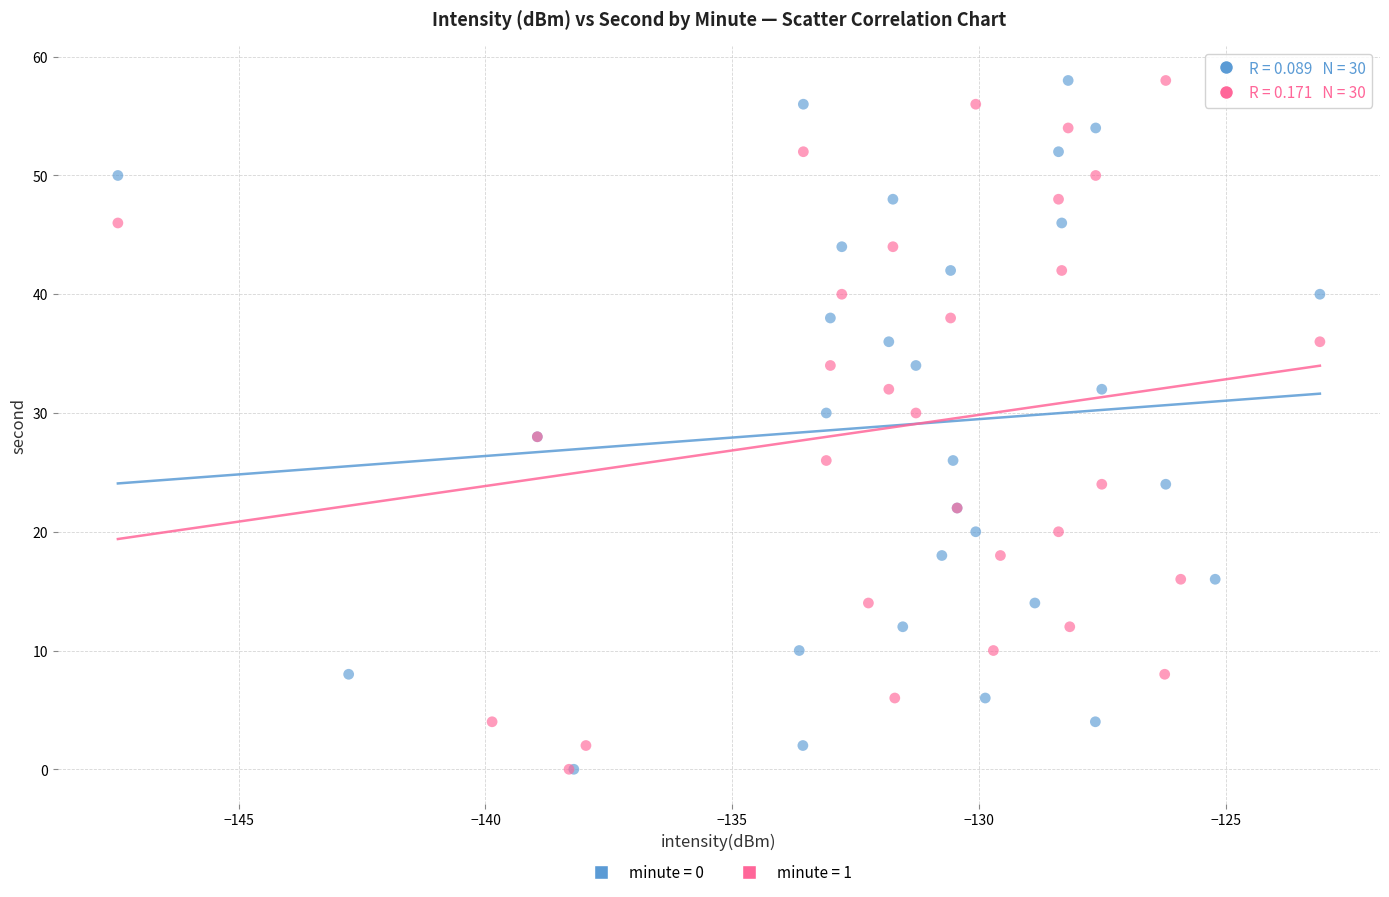

What are all the series names shown in the legend?

minute = 0, minute = 1